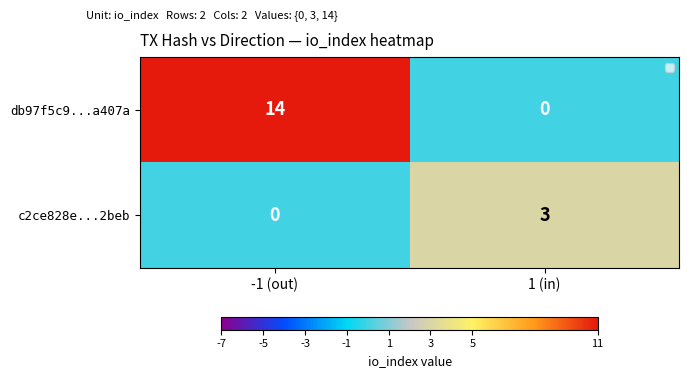

At which category is the sum across all series the highest?

-1 (out)